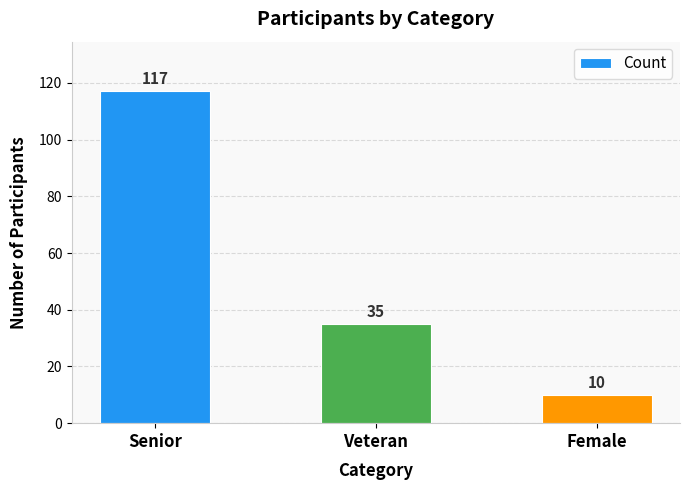

What is the value of the 2nd bar from the left?

35